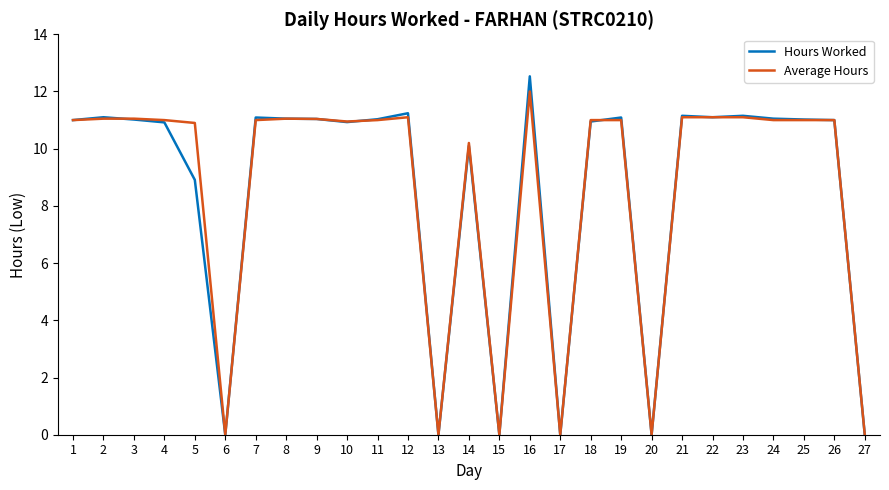

True or false: Hours Worked and Average Hours intersect in this chart.

True